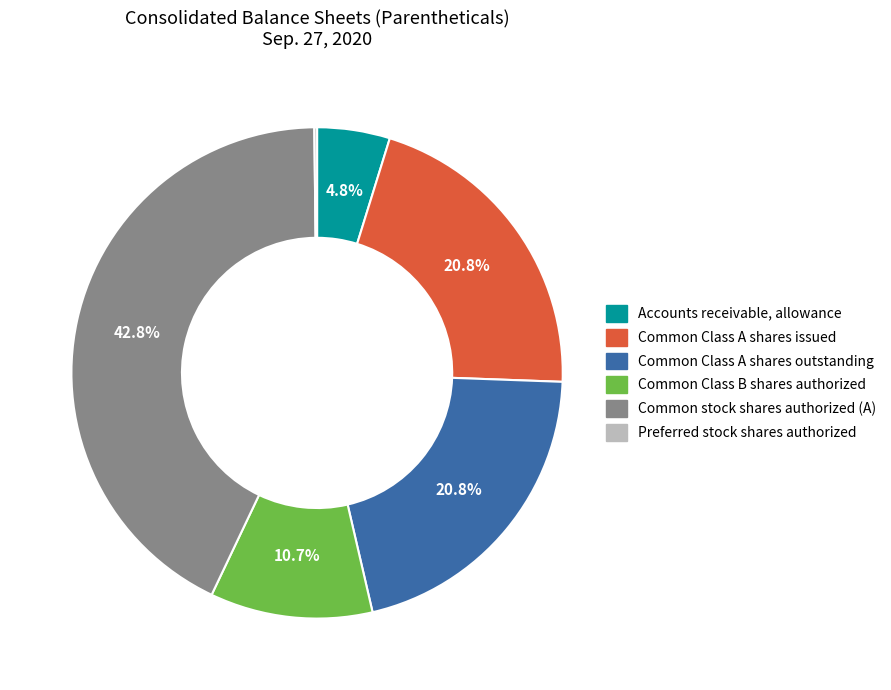

Does Common Class A shares issued represent more than half of the total?

No